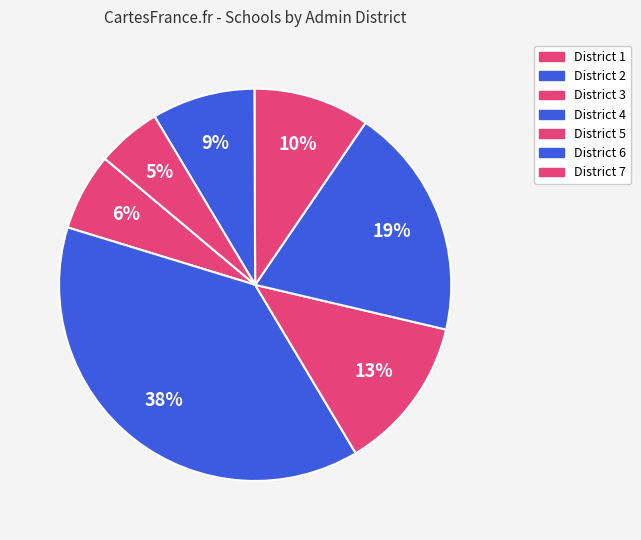

What is the smallest slice in the pie chart?

7